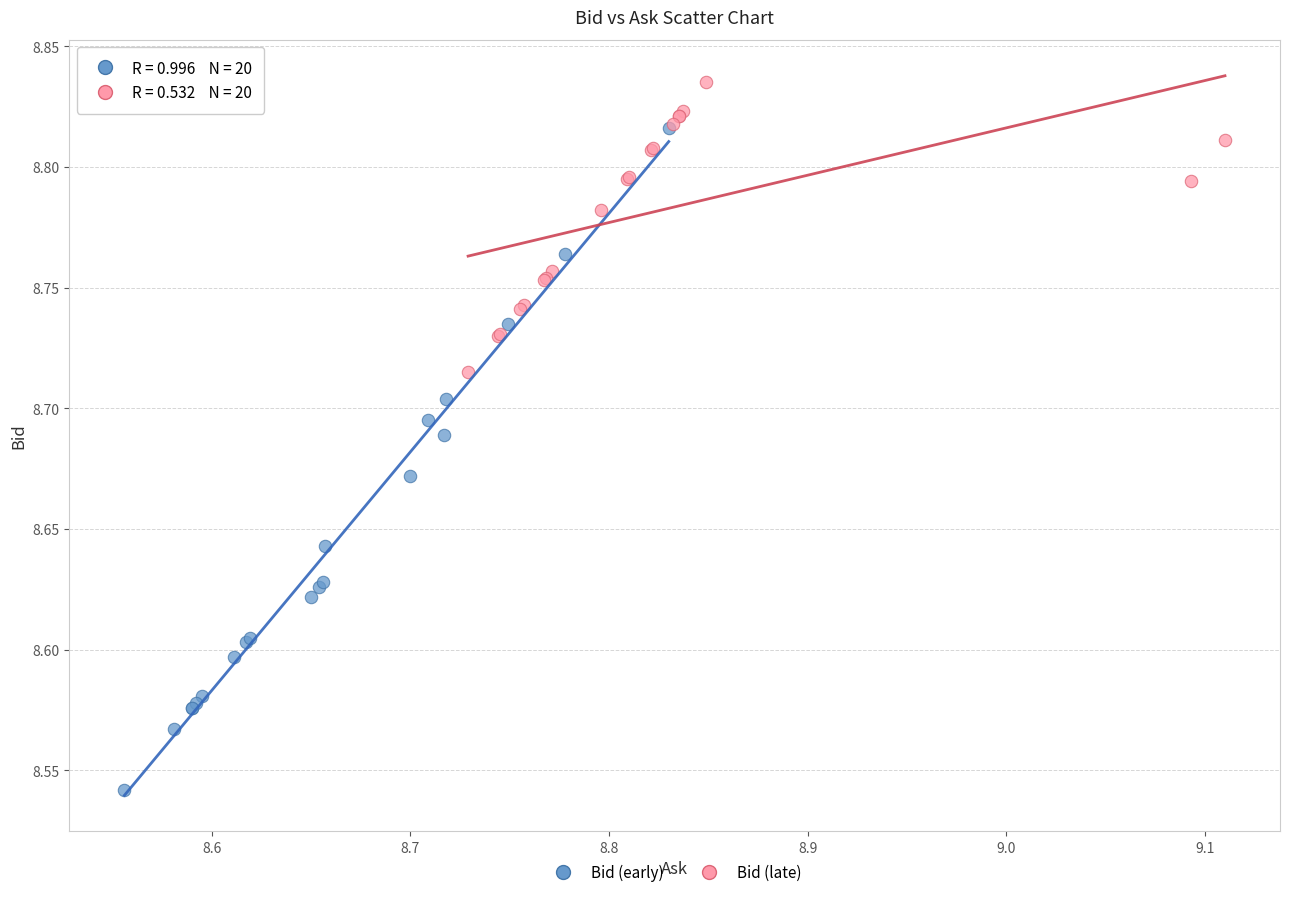

Which series contains the lowest Y value?

Bid (early)